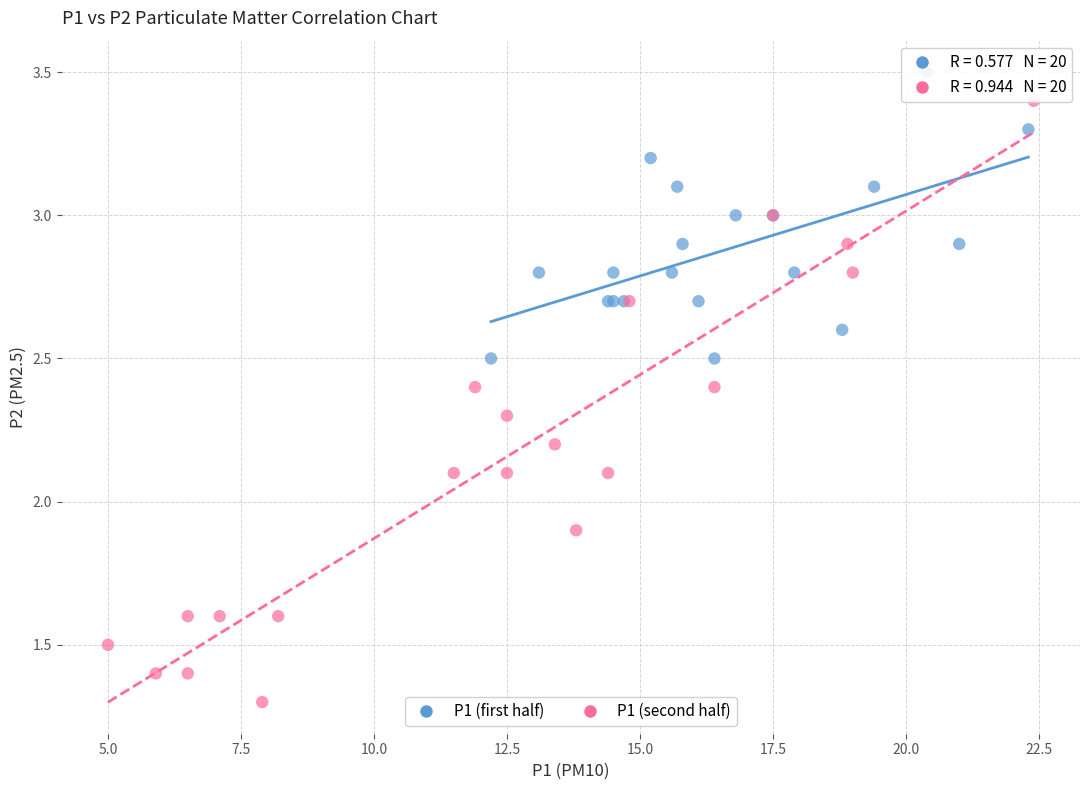

Which series has the widest spread of Y values?

P1 (second half)